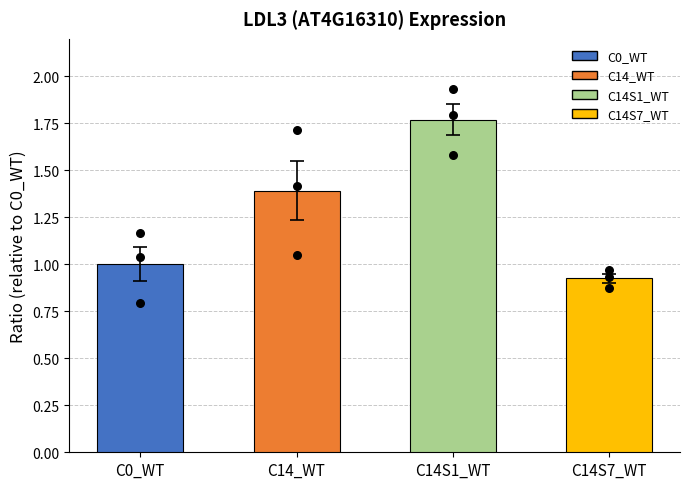

What is the change in value from C0_WT to C14S7_WT?

-0.1